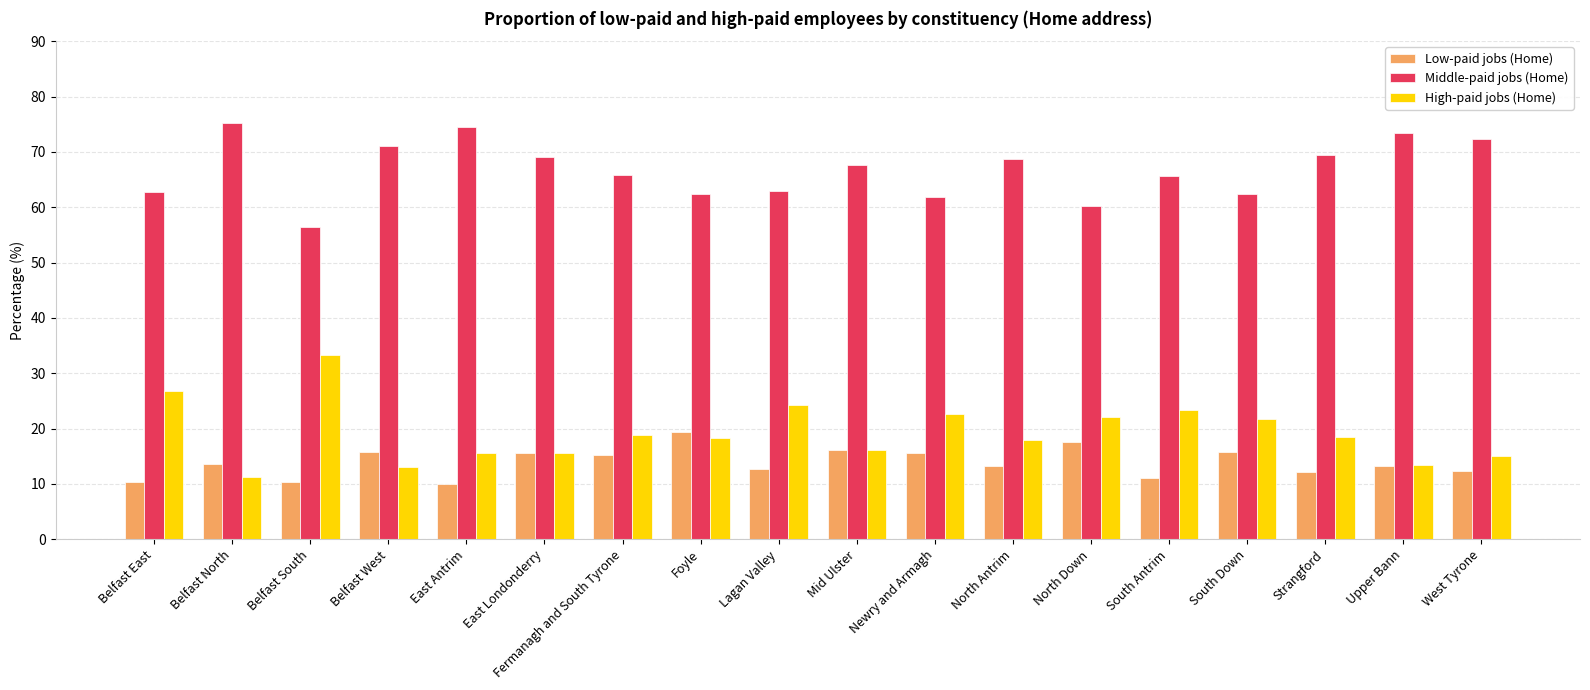

True or false: Low-paid jobs (Home) has a value of 12.7 at Lagan Valley.

True